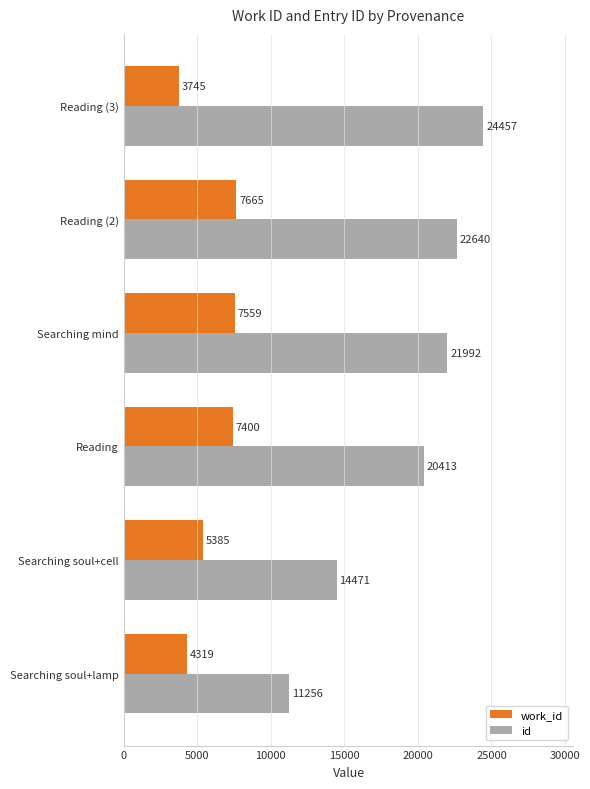

What is the difference between the second highest and minimum values in the work_id series?

3814